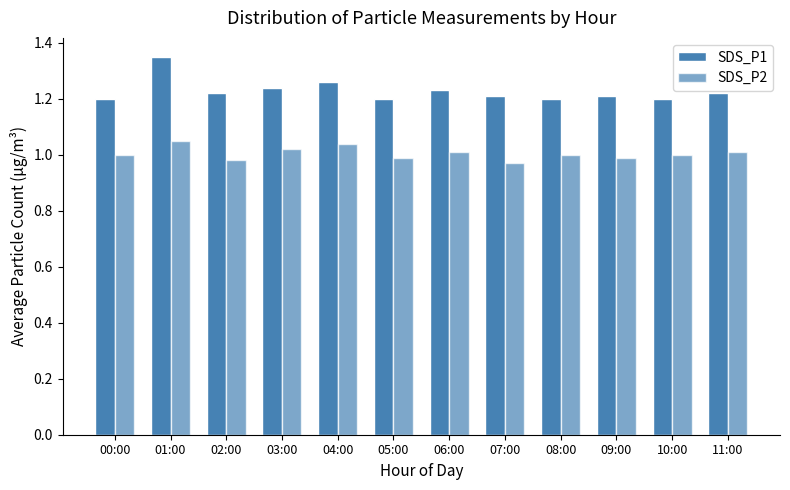

What is the label of the 5th bar from the right?

07:00